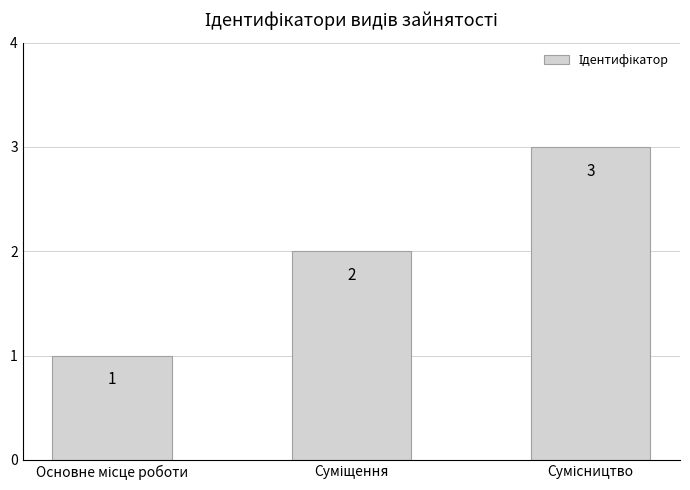

What is the sum of all values?

6